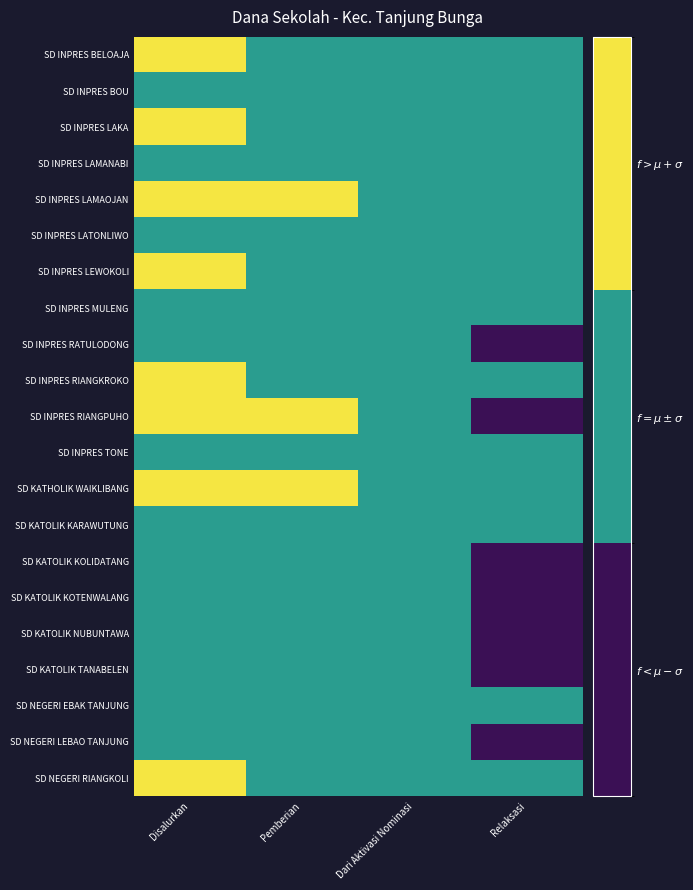

At which category is the sum across all series the highest?

Disalurkan